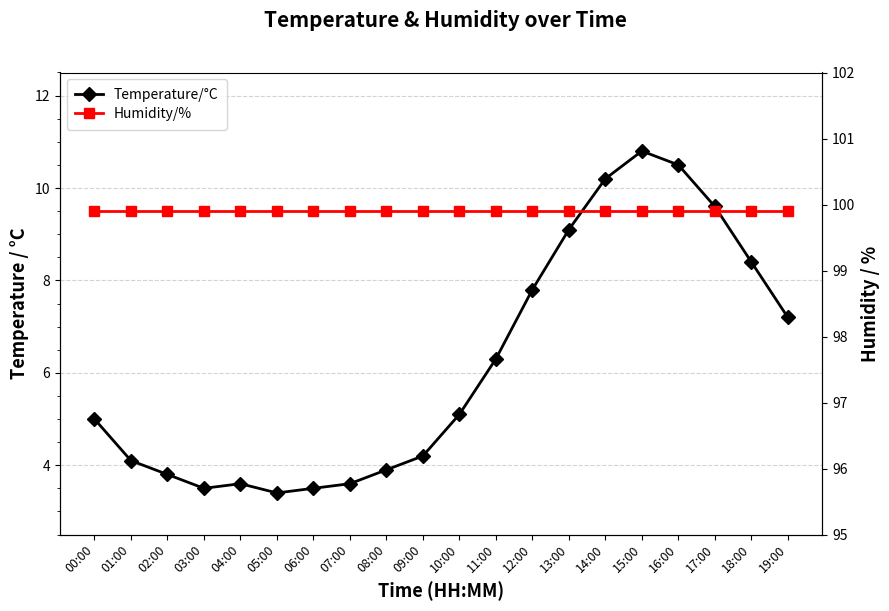

Is the value of Humidity/% at 09:00 greater than the value of Temperature/°C at 10:00?

Yes